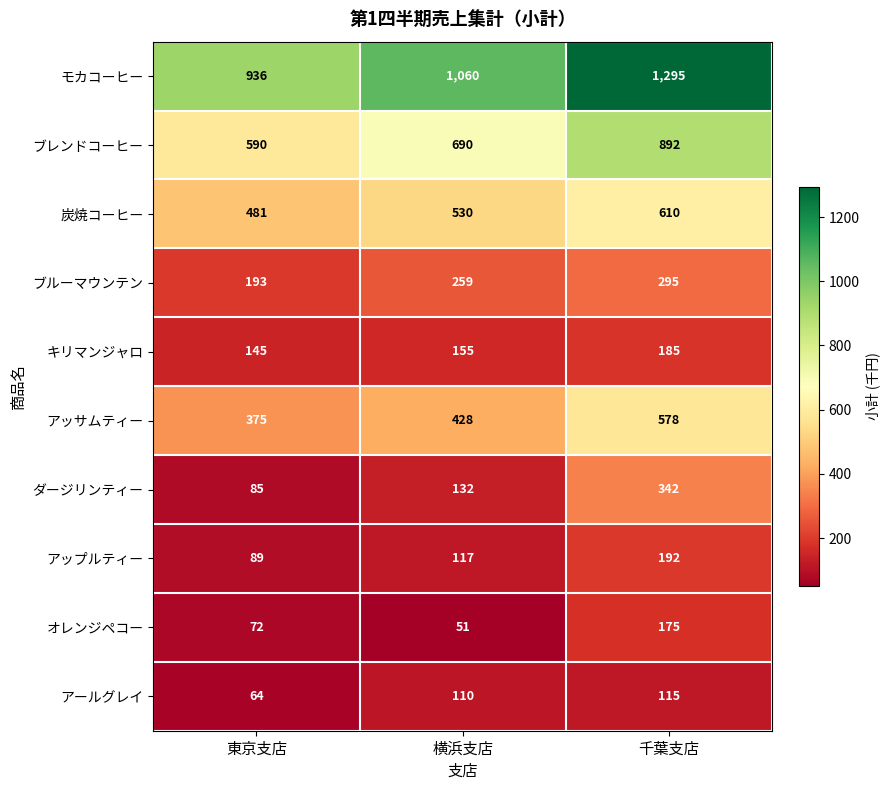

At which category is the sum across all series the highest?

千葉支店